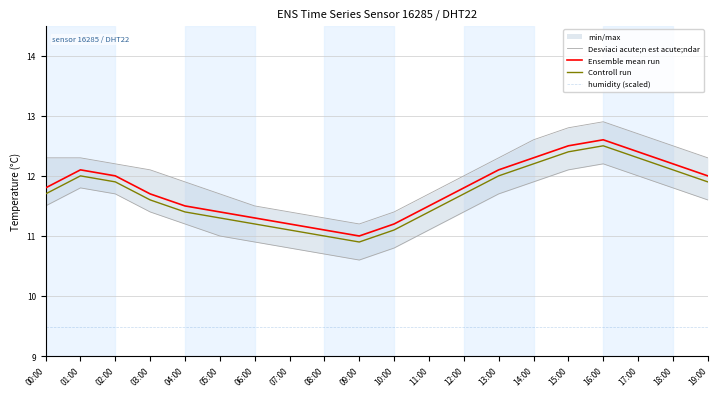

What is the approximate value of Desviaci acute;n est acute;ndar at 08:00?

11.3